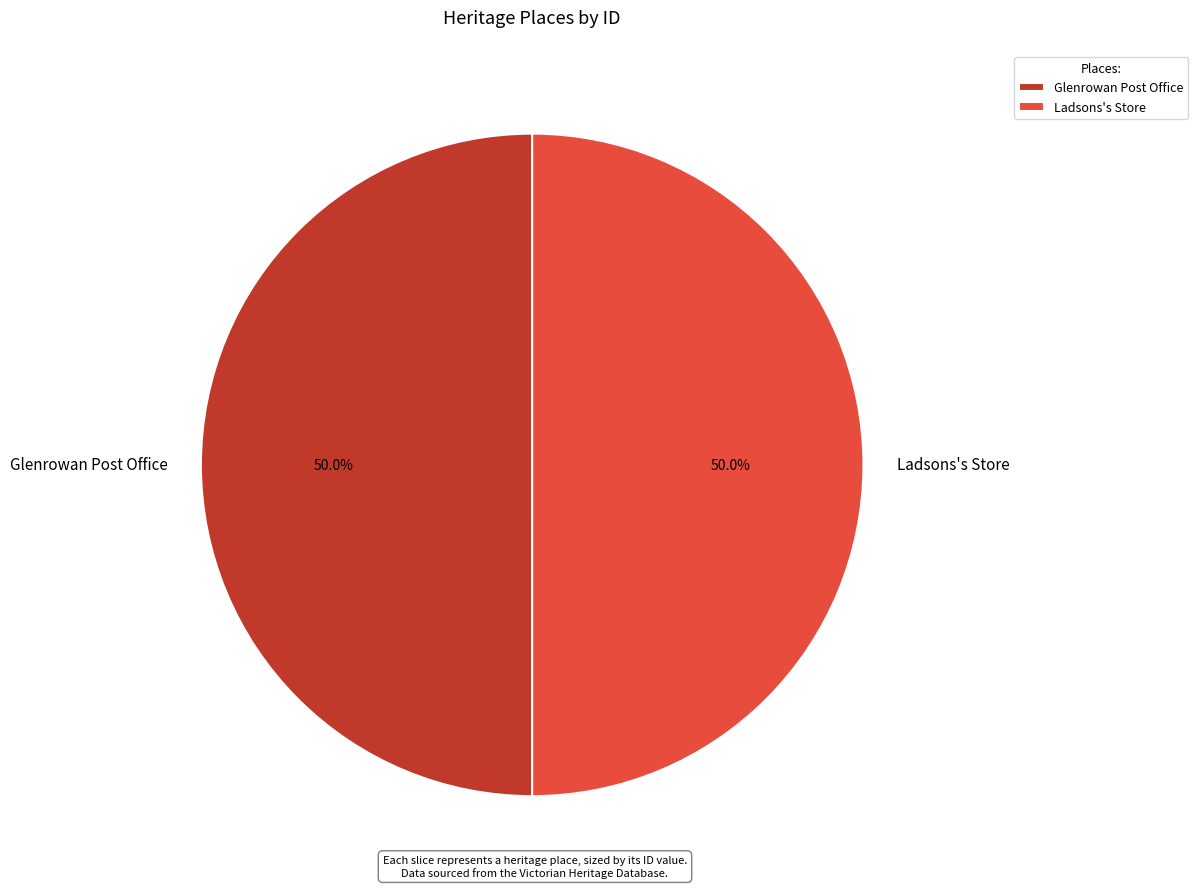

Is it true that Ladsons's Store is 50% of the pie?

True